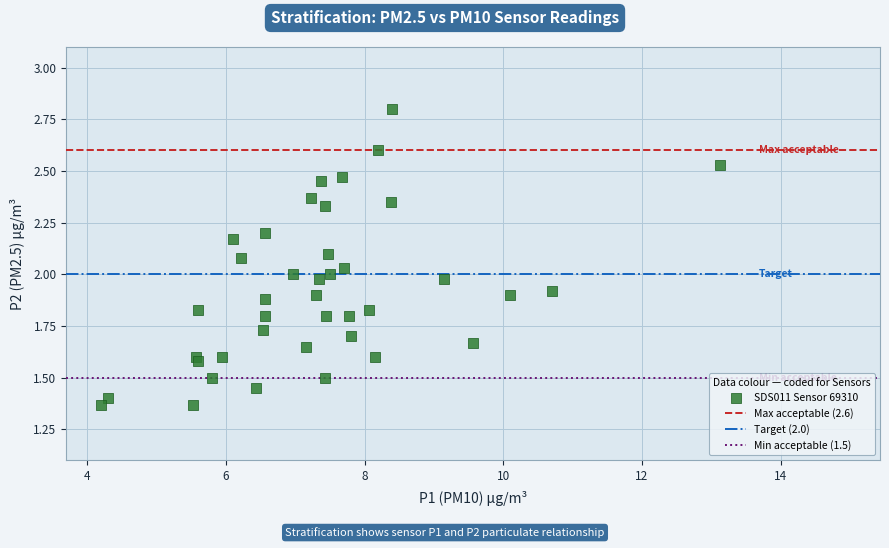

What is the range of X values (max minus min)?

8.9